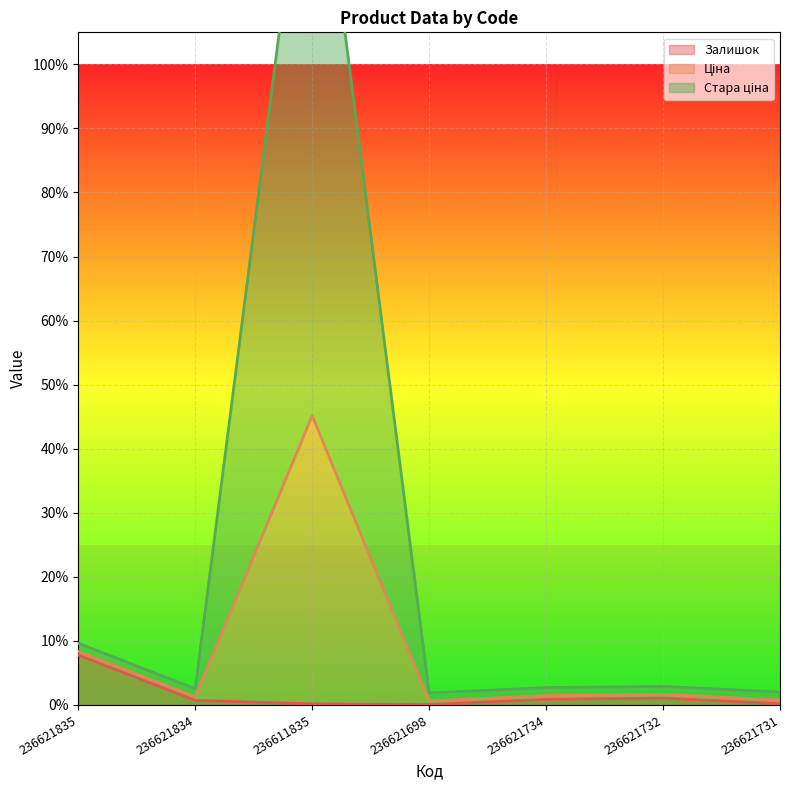

True or false: Стара ціна and Залишок intersect in this chart.

False